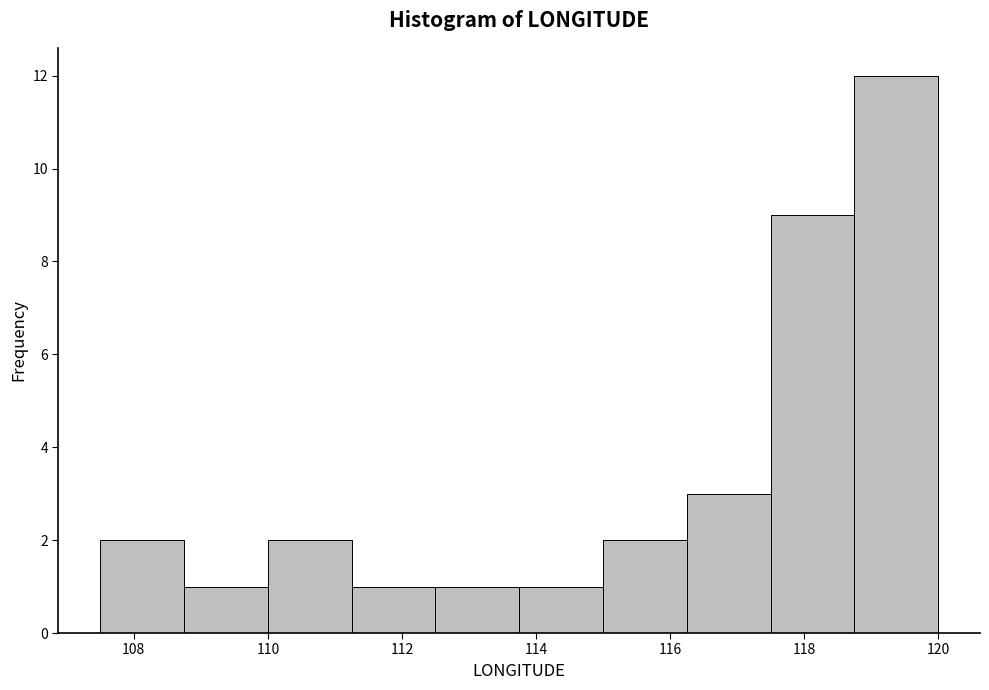

Reading left to right, list every bar in this chart as the range it spans on the x-axis followed by its height. Neither the bar edges nor the heights are printed on the chart, so give them approximately, as read against the axes.

107.50 to 108.75: 2
108.75 to 110.00: 1
110.00 to 111.25: 2
111.25 to 112.50: 1
112.50 to 113.75: 1
113.75 to 115.00: 1
115.00 to 116.25: 2
116.25 to 117.50: 3
117.50 to 118.75: 9
118.75 to 120.00: 12